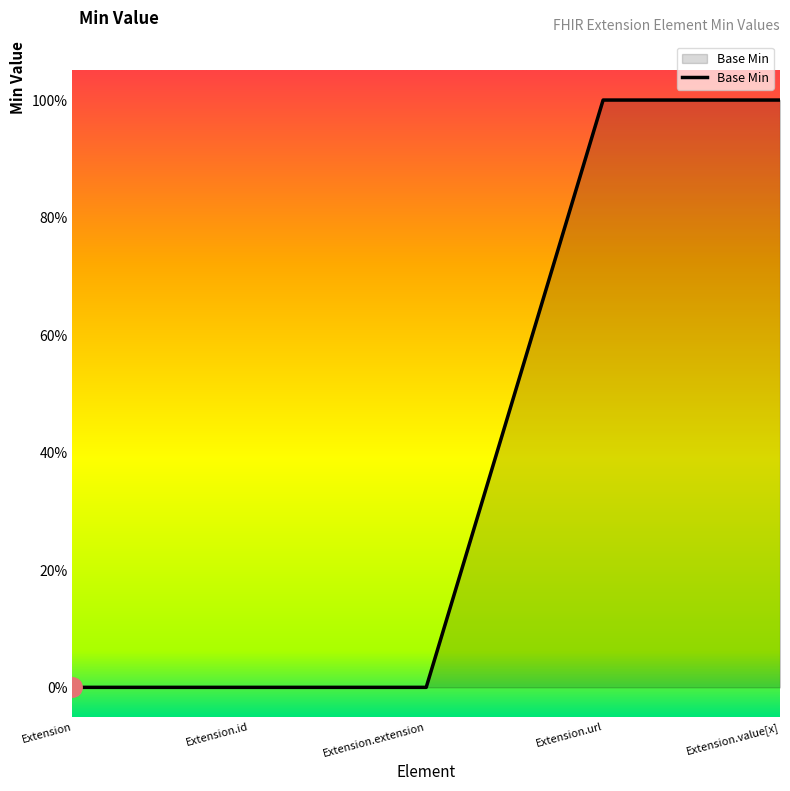

At which category does the chart reach its minimum across all series?

Extension